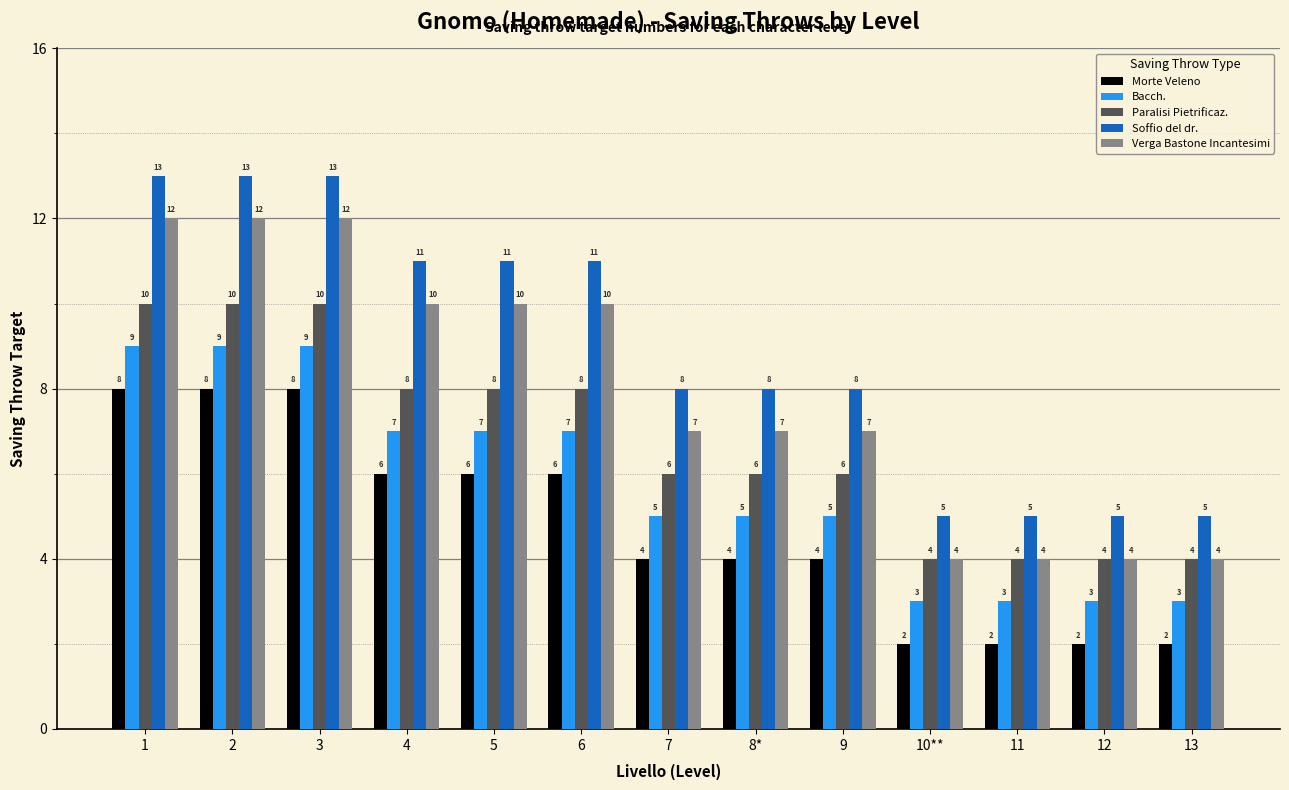

What are all the series names shown in the legend?

Morte Veleno, Bacch., Paralisi Pietrificaz., Soffio del dr., Verga Bastone Incantesimi